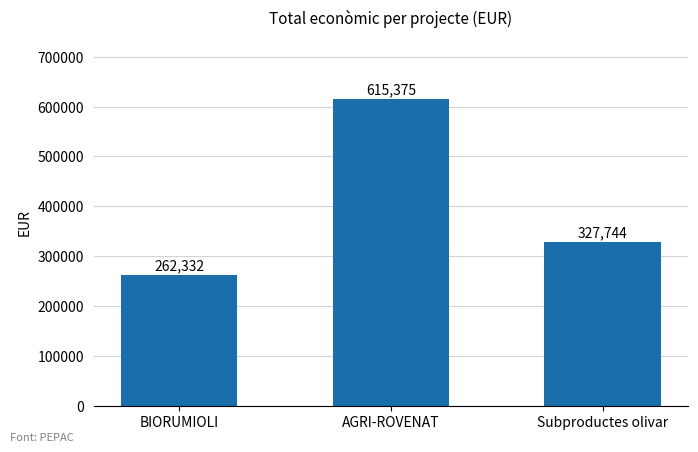

How many series are shown in this chart?

1